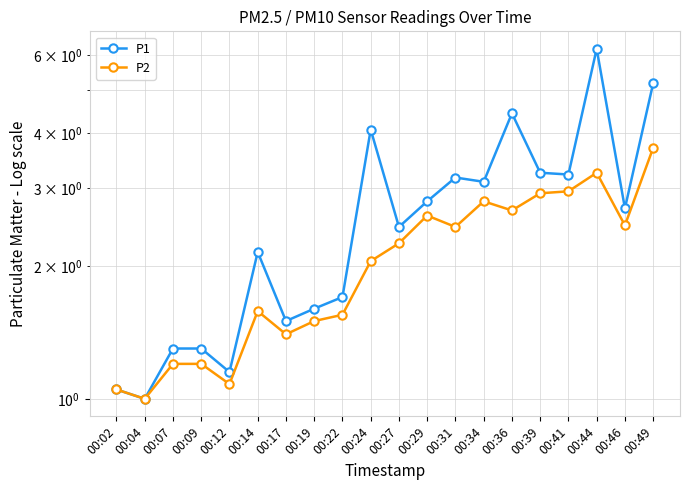

The value of P1 at 00:19 is 1.6. True or false?

True